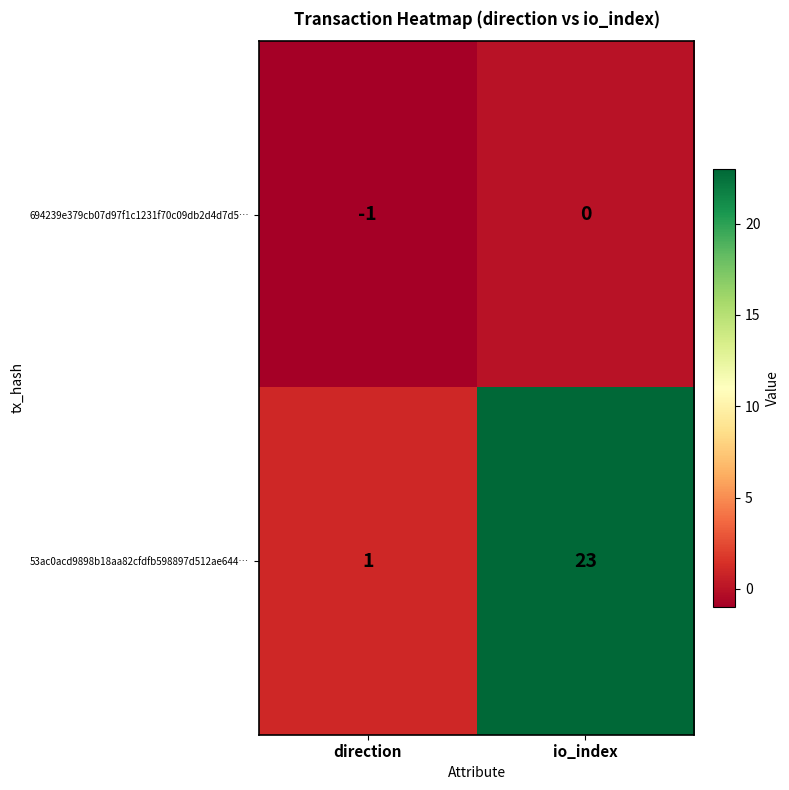

What is the sum of all 53ac0acd9898b18aa82cfdfb598897d512ae644… values?

24